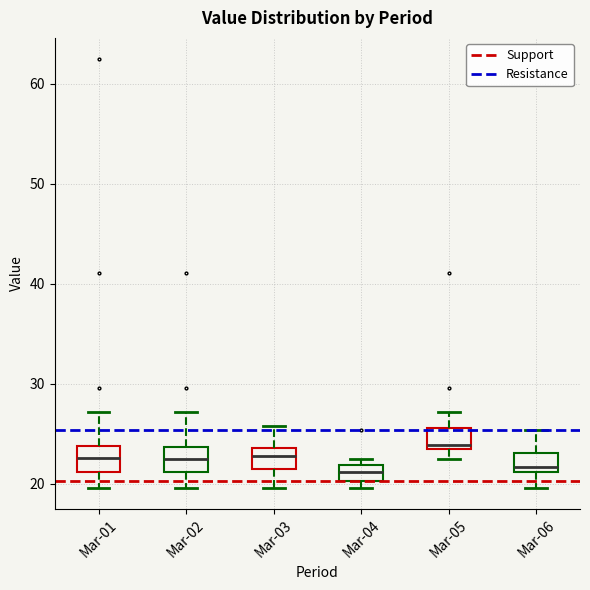

Reading left to right, transcribe this box plot: for each box, give where its median line is, the range the box spans, and where its two whiskers end, as read against the y-axis. The values are not printed on the chart, so give them approximately, as read against the axis.

Mar-01: median 23, box 21 to 24, whiskers 20 to 27
Mar-02: median 23, box 21 to 24, whiskers 20 to 27
Mar-03: median 23, box 22 to 24, whiskers 20 to 26
Mar-04: median 21, box 20 to 22, whiskers 20 (just below the box's lower edge) to 22 (just above the box's upper edge)
Mar-05: median 24 (just above the box's lower edge), box 24 to 26, whiskers 23 to 27
Mar-06: median 22, box 21 to 23, whiskers 20 to 25